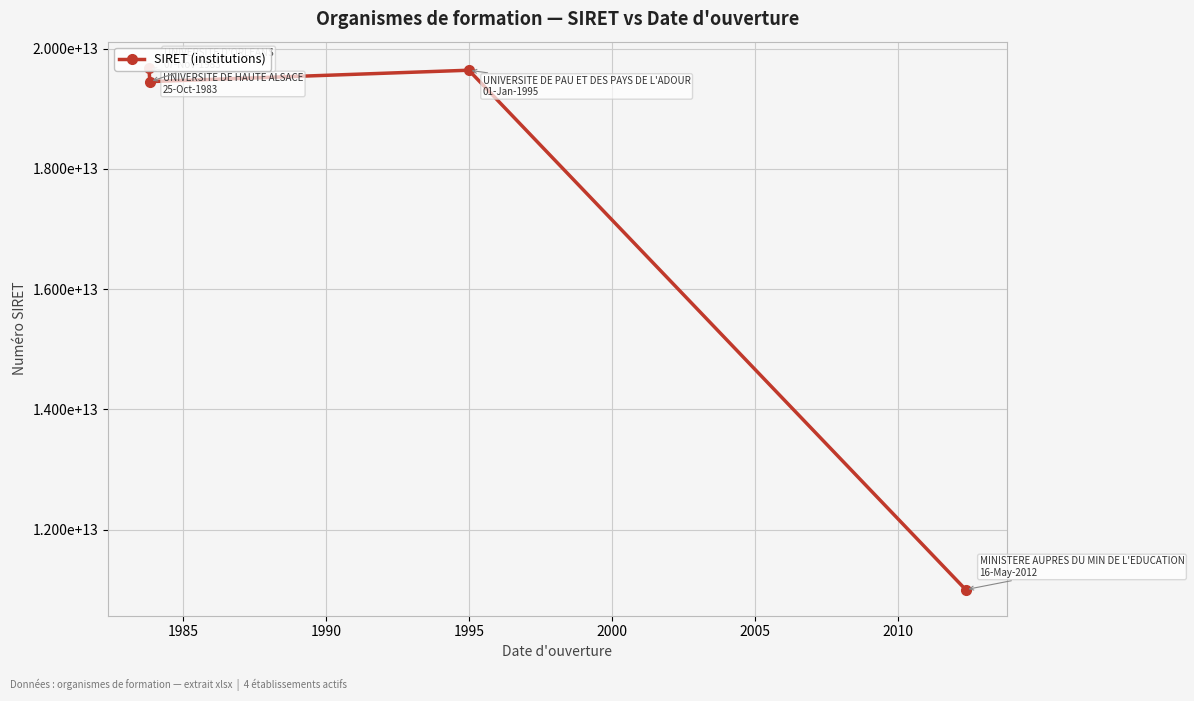

The chart shows a value of 27263289281243 at 1995. True or false?

False